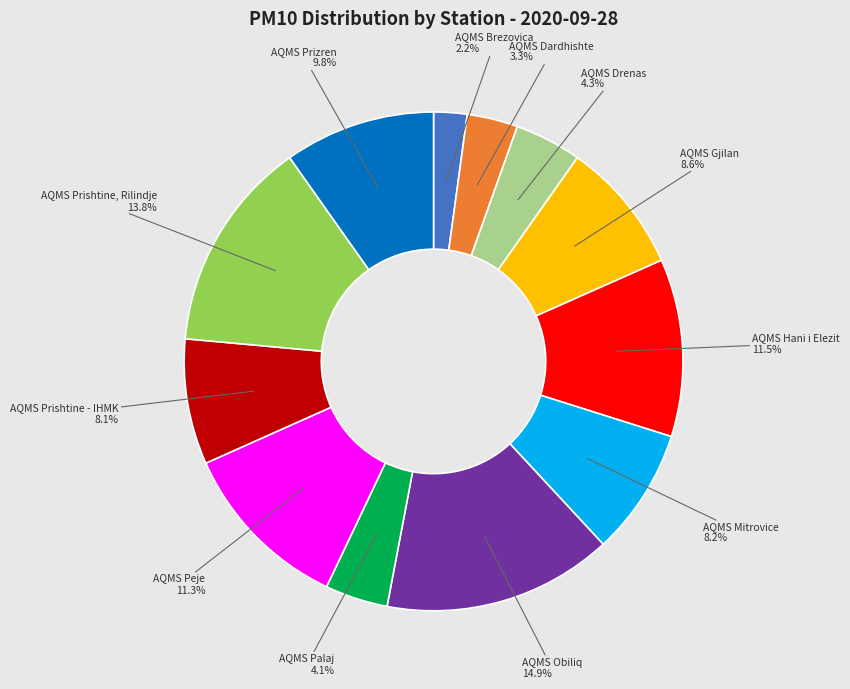

Combined, do AQMS Drenas and AQMS Prishtine - IHMK account for over 50%?

No